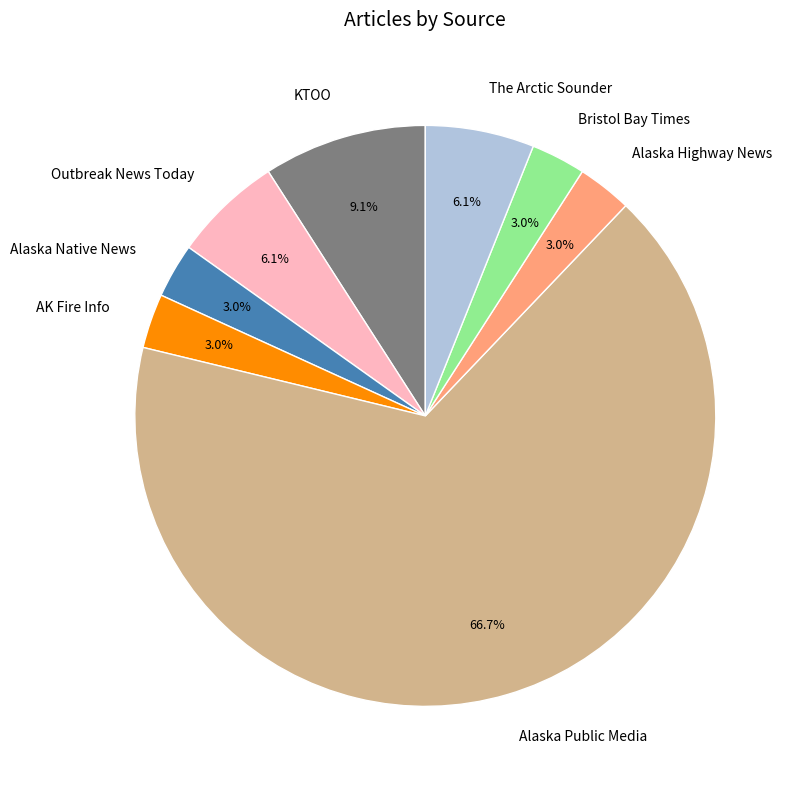

Approximately how many times larger is the value at KTOO compared to Alaska Highway News?

3.0